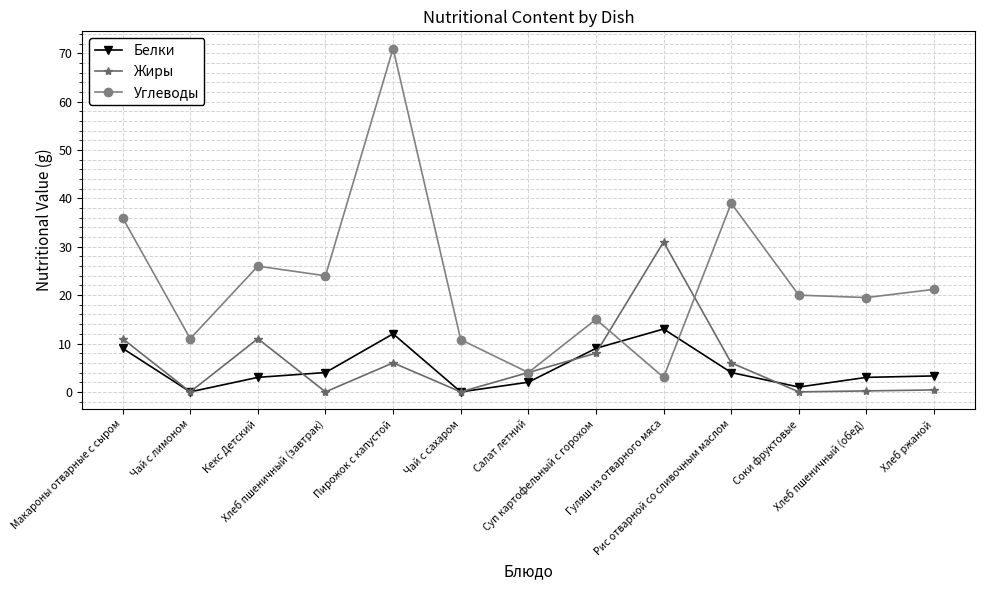

What is the label of the 8th point from the left?

Суп картофельный с горохом